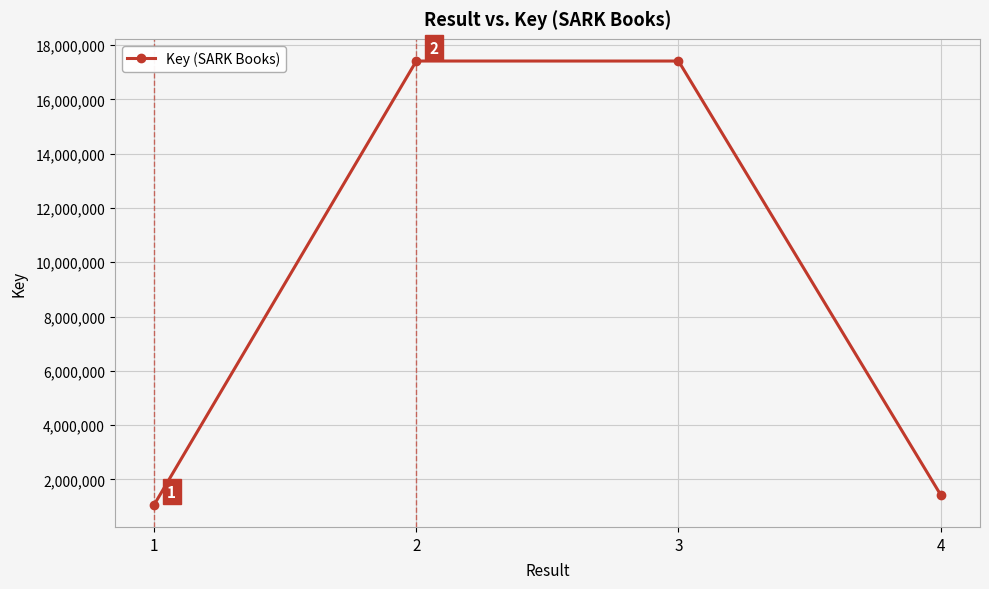

How many data points are less than 17415204?

2